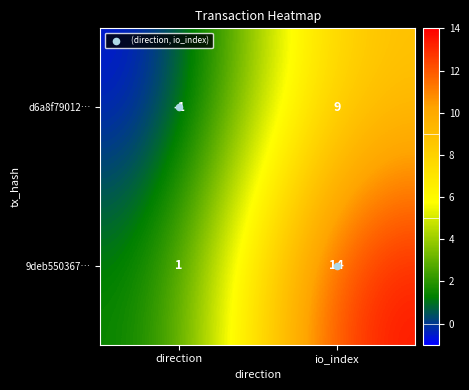

At how many categories does at least one series exceed 12?

1